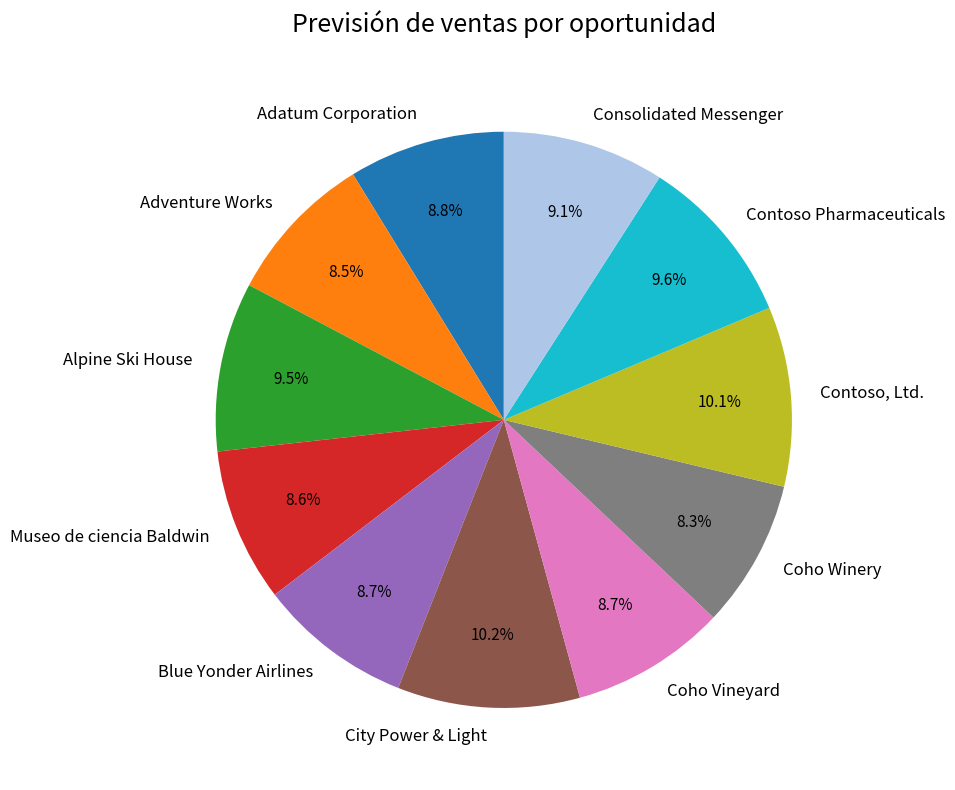

Is Coho Vineyard the majority of the pie?

No